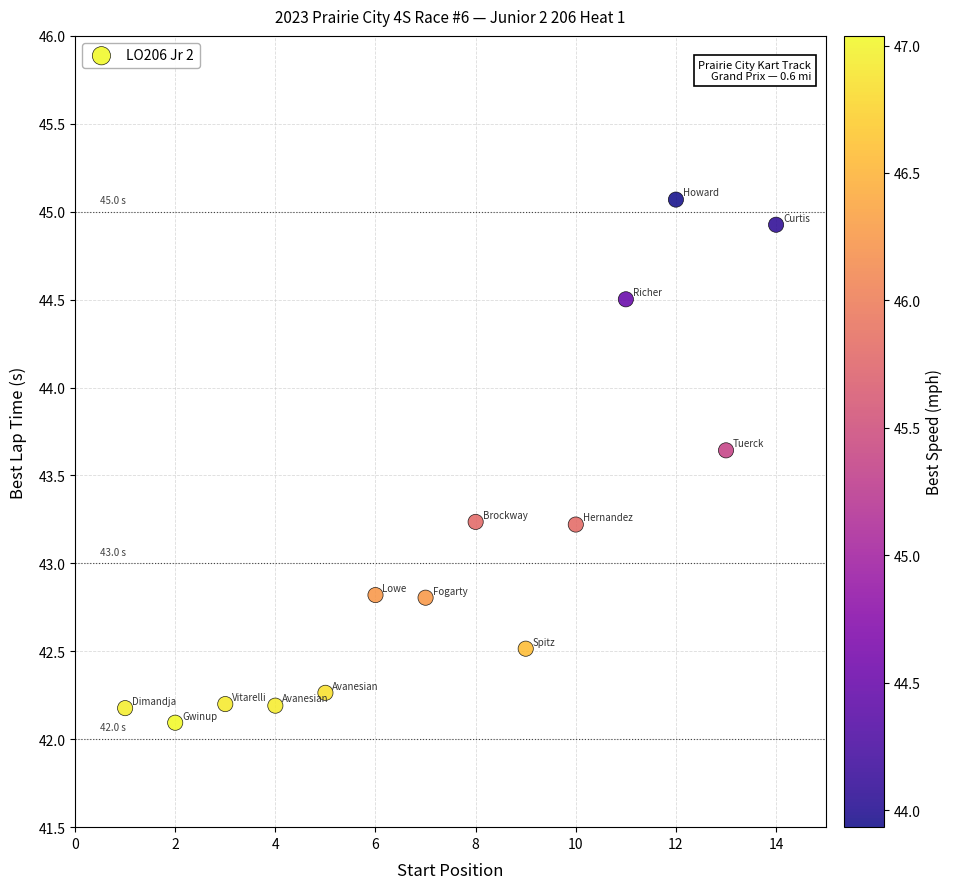

What is the range of Y values (max minus min)?

3.0